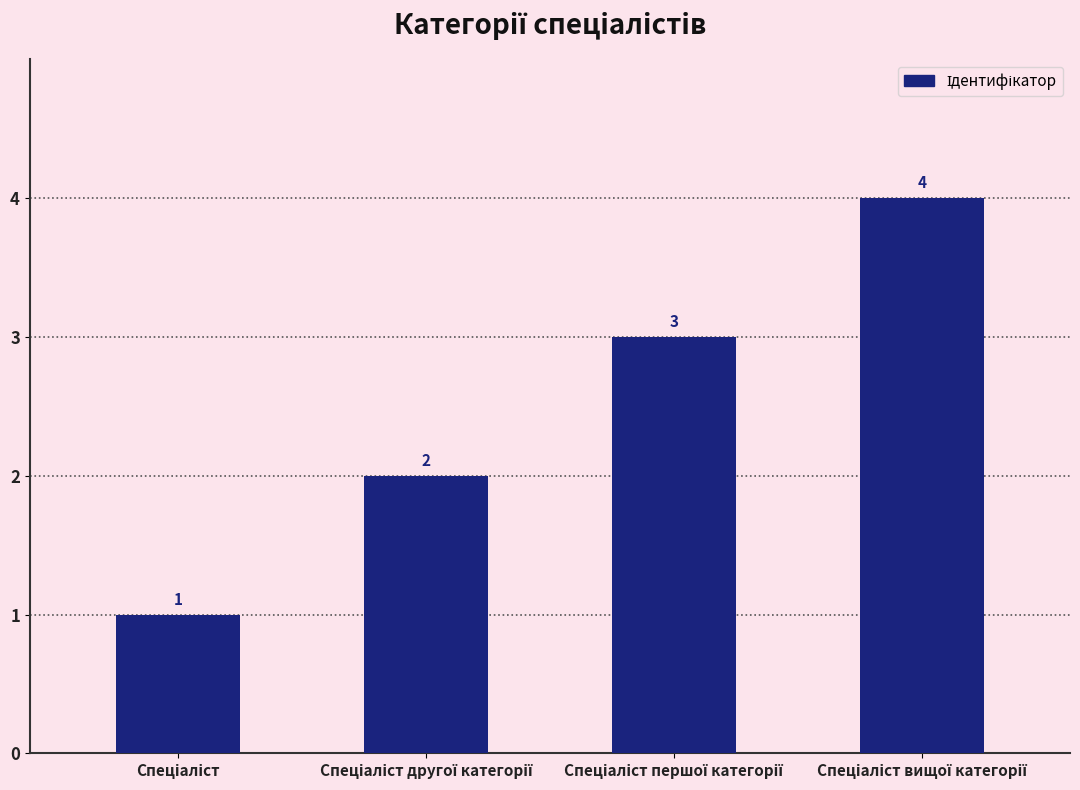

Count the values in the range 2 to 4.

3